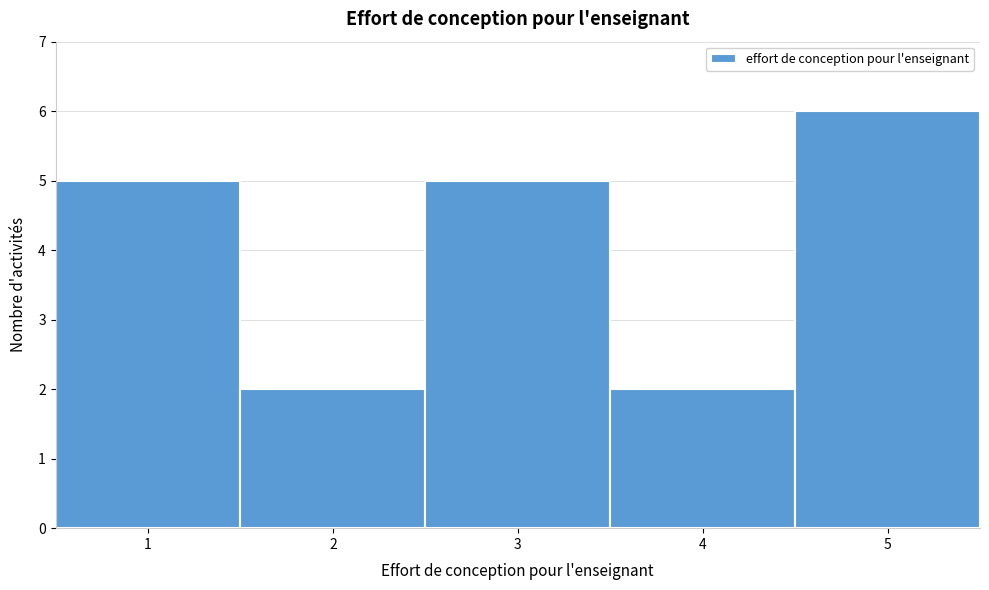

Reading left to right, list every bar in this chart as the range it spans on the x-axis followed by its height. The values are not printed on the chart, so give them approximately, as read against the axis.

0.5 to 1.5: 5
1.5 to 2.5: 2
2.5 to 3.5: 5
3.5 to 4.5: 2
4.5 to 5.5: 6